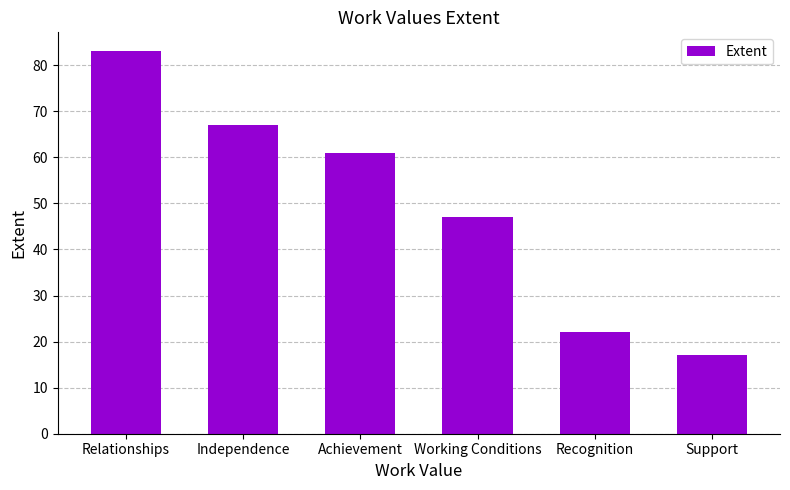

What is the approximate value at Independence?

67